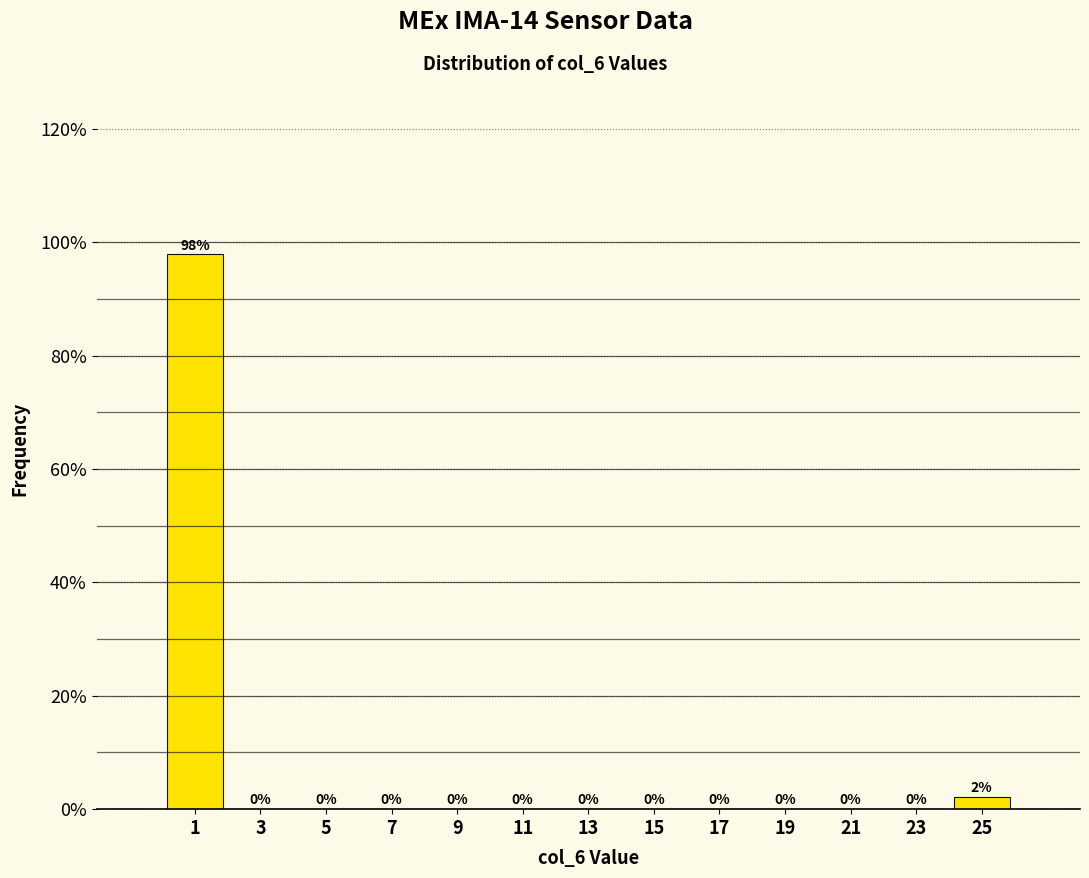

What is the greatest value displayed?

97.9